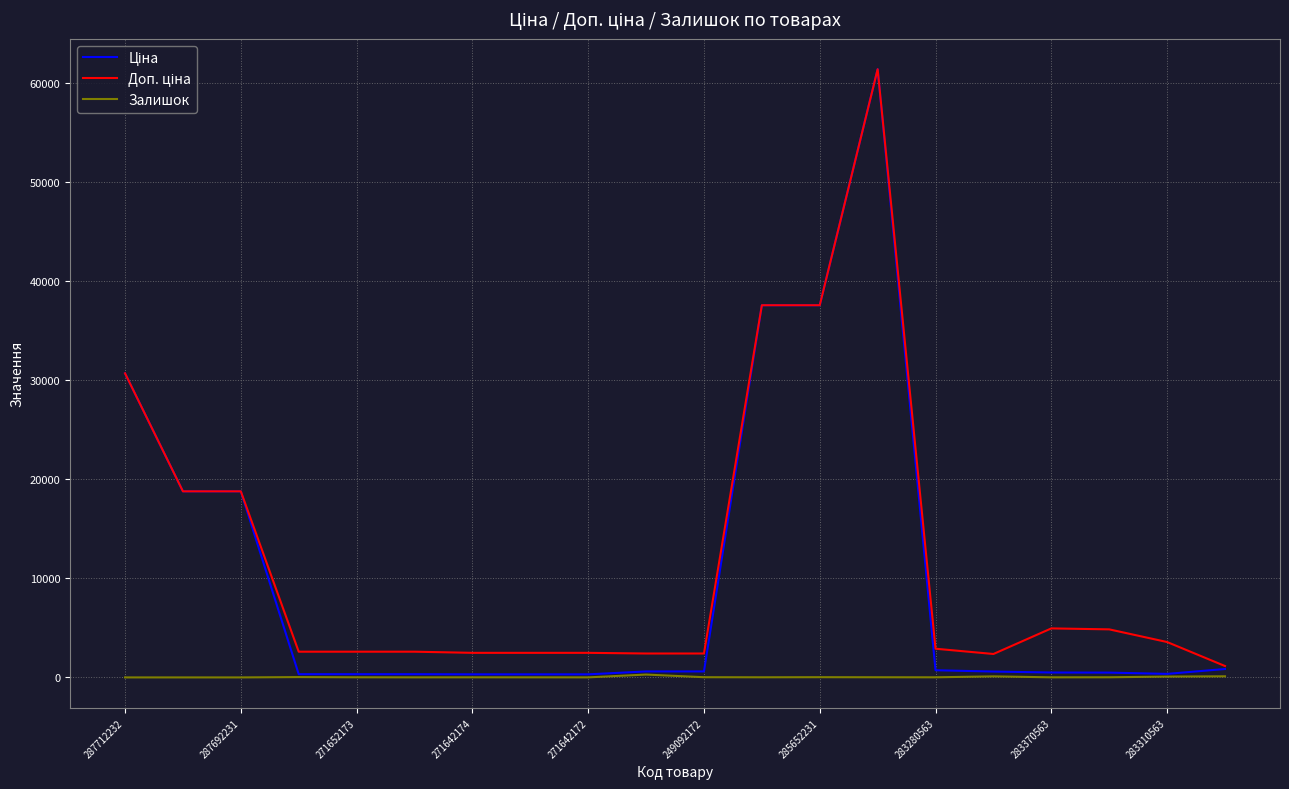

What is the greatest value displayed?

61434.3